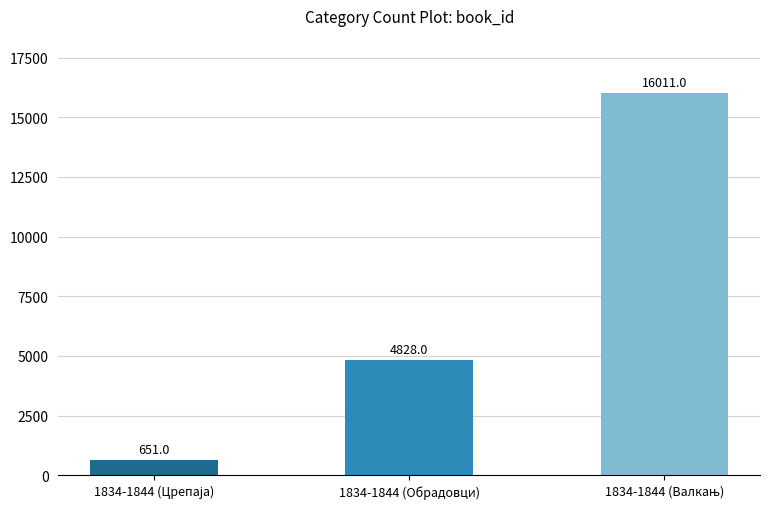

The chart shows a value of 2249 at 1834-1844 (Обрадовци). True or false?

False